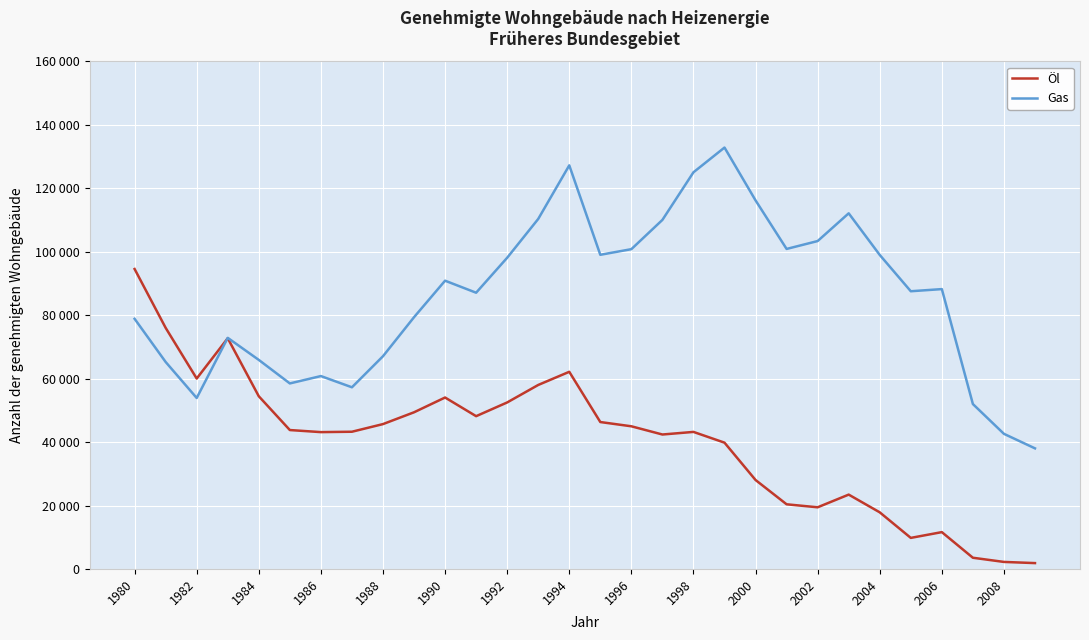

True or false: Gas has more than 2 points higher than both neighbors.

True